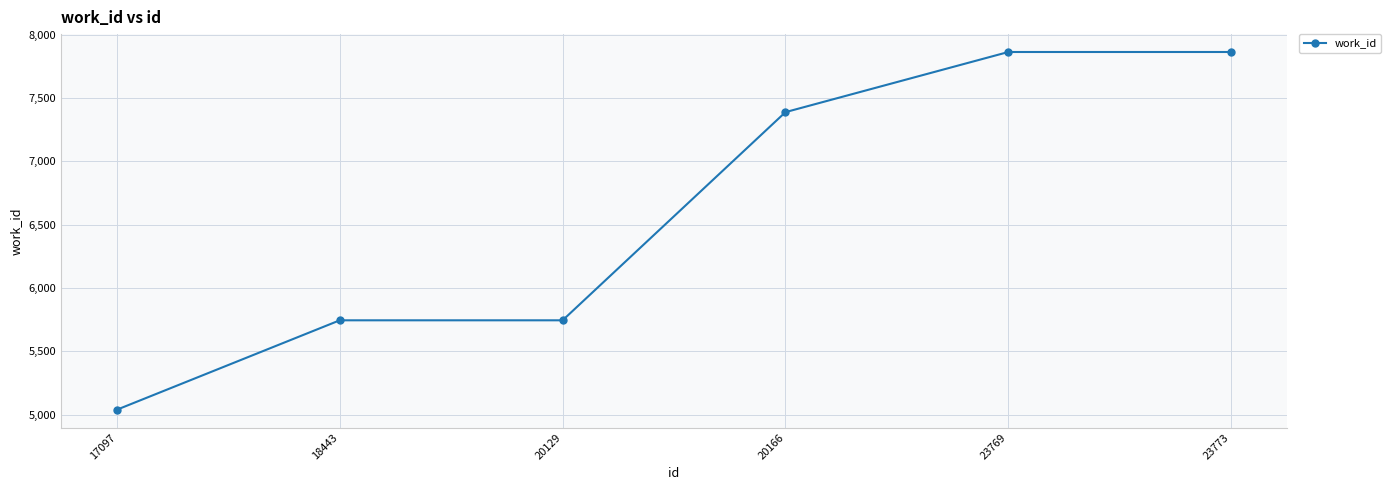

Between 20129 and 20166, which is larger?

20166